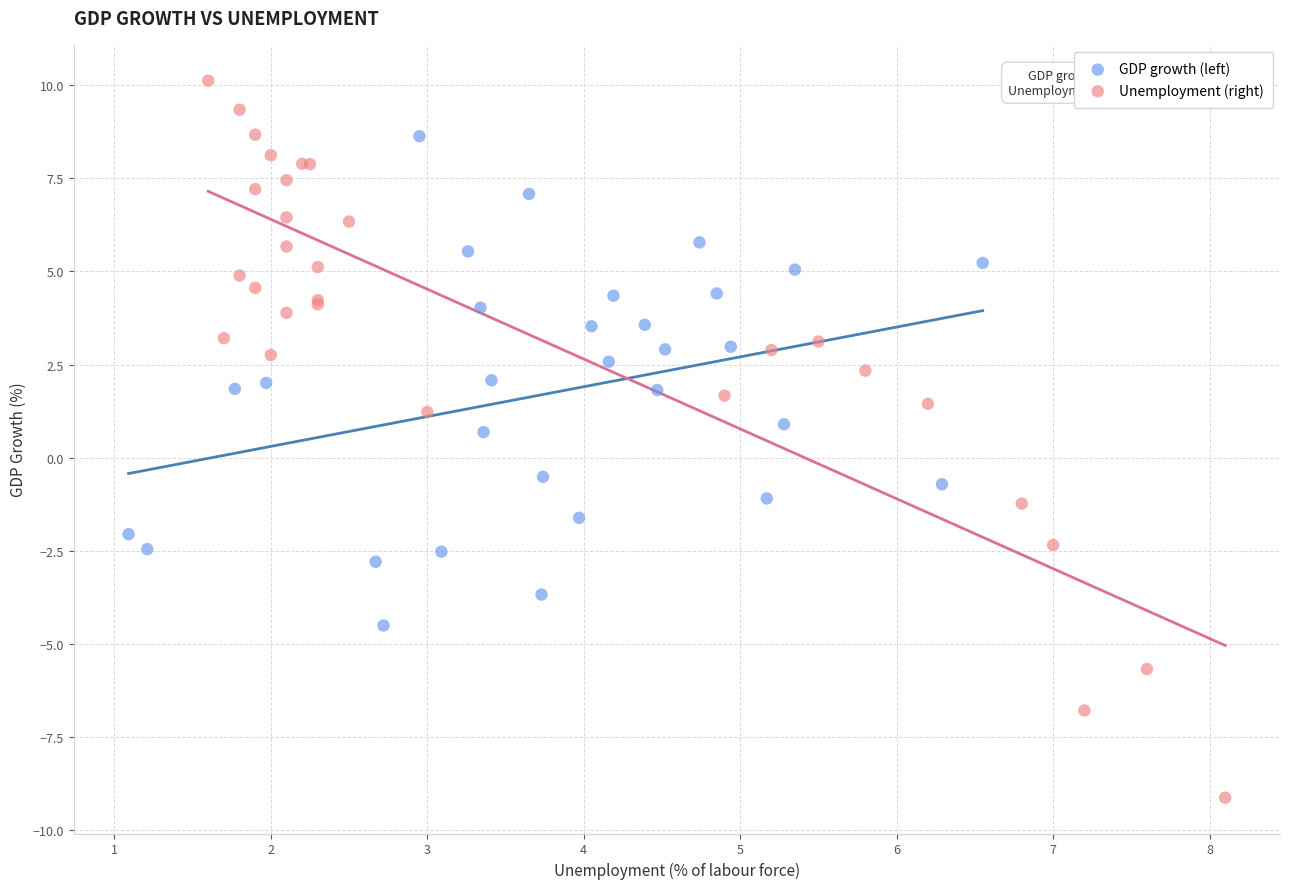

Which series reaches the minimum Y coordinate?

Unemployment (right)